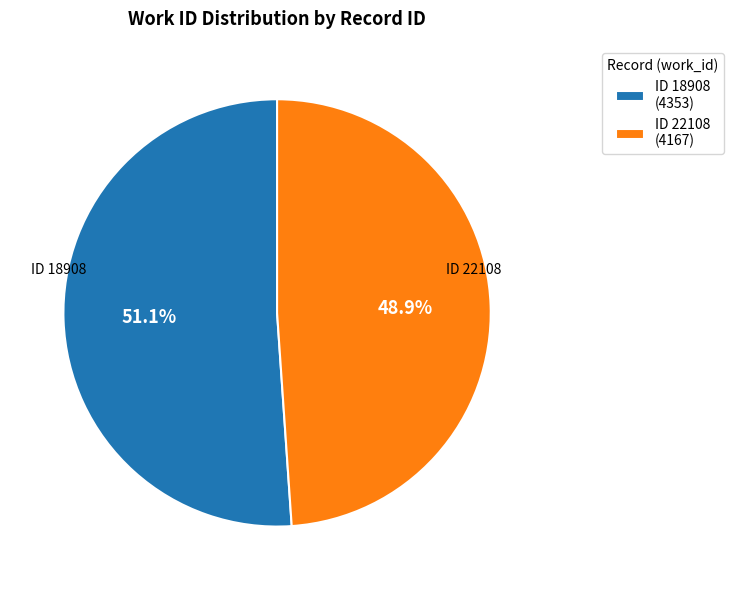

Rank the categories by value from lowest to highest.

ID 22108 (4167), ID 18908 (4353)